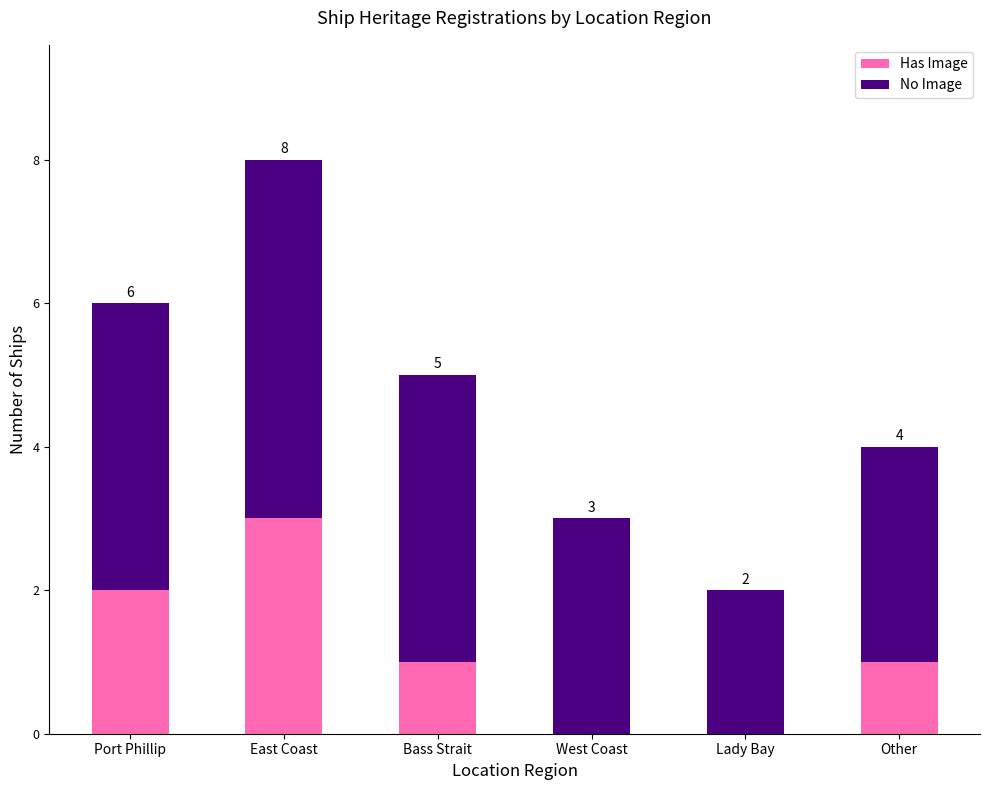

The value of Has Image at Other is 1. True or false?

True